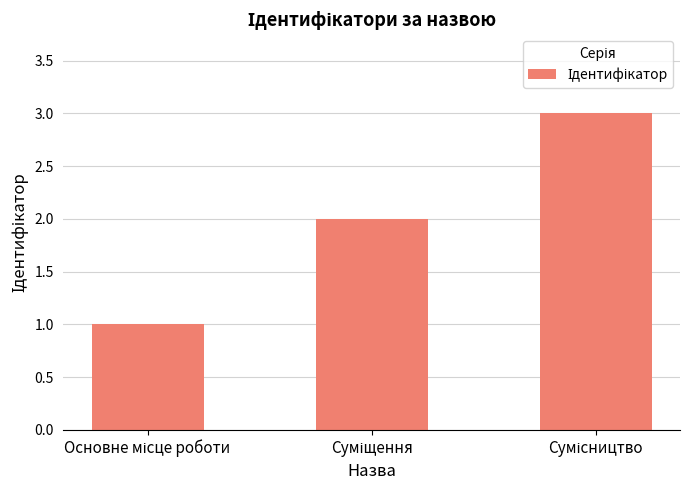

What is the sum of all values?

6